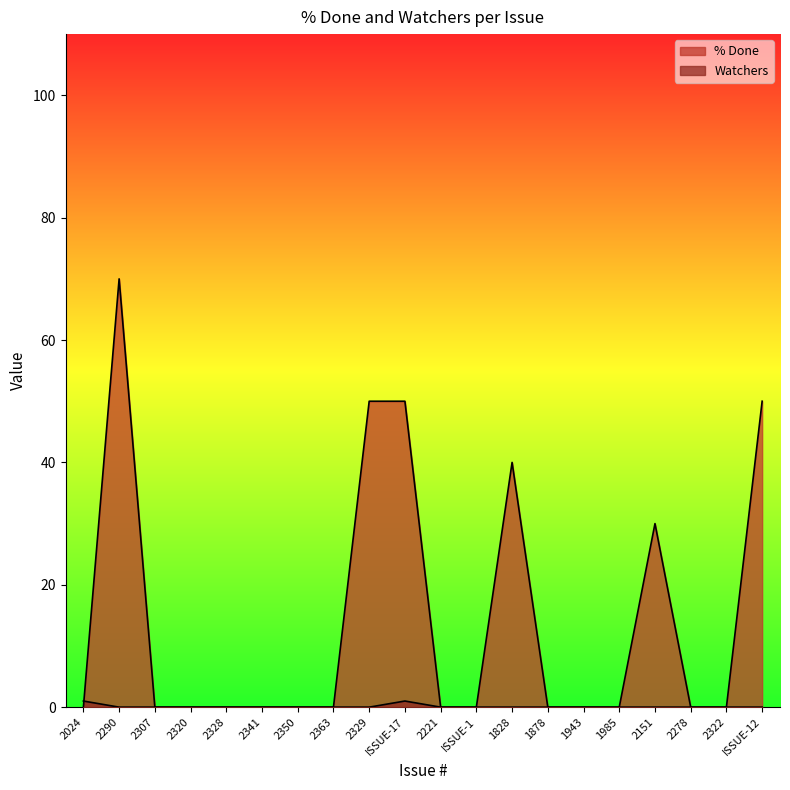

The % Done series shows 0 at 2328. True or false?

True